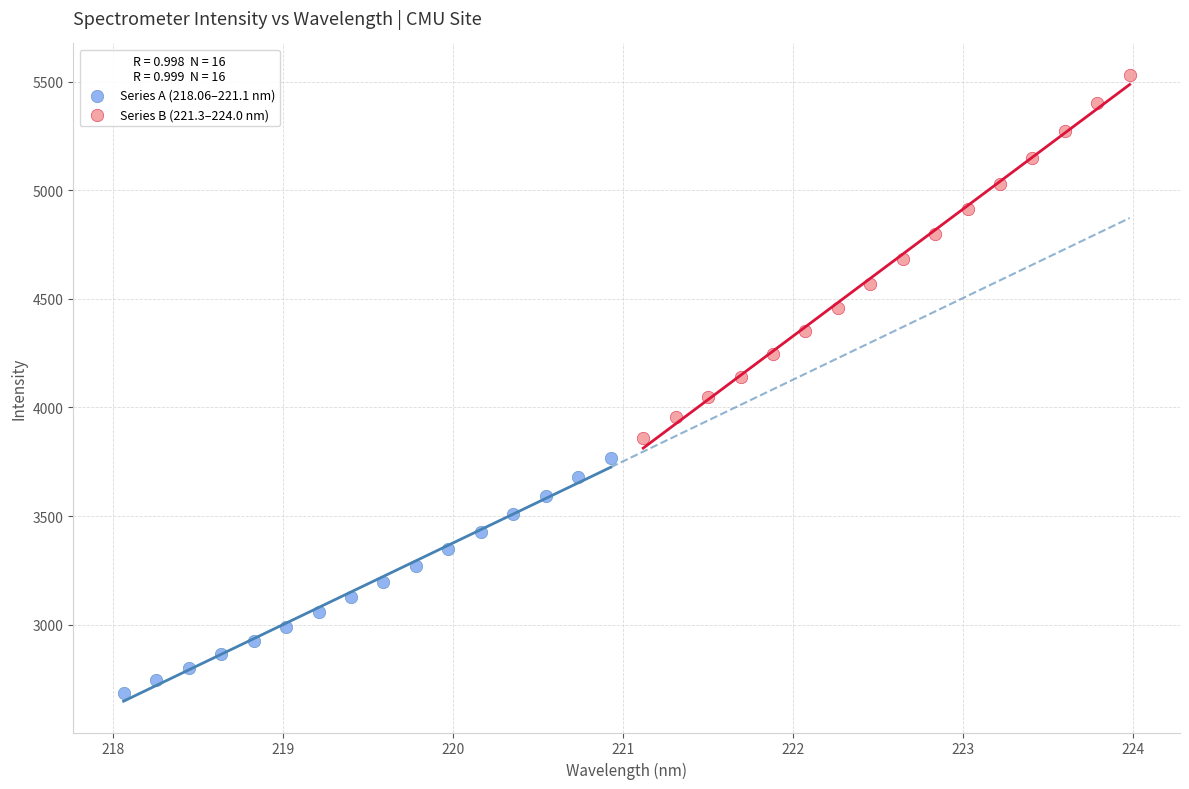

Which series contains the highest Y value?

Series B (221.3–224.0 nm)